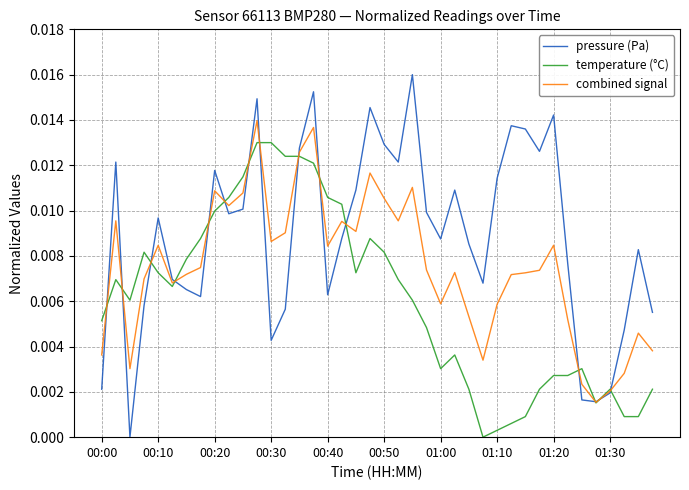

Which series has the largest range (max minus min)?

pressure (Pa)